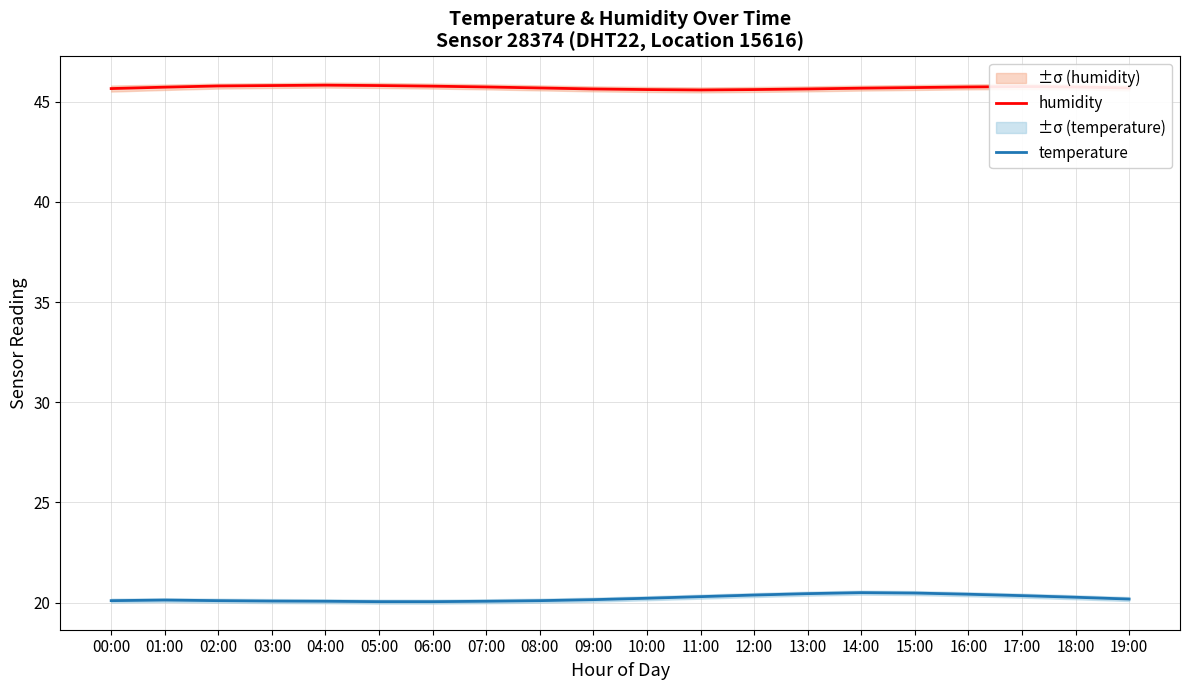

At 08:00, list the series in order from largest to smallest.

humidity, temperature